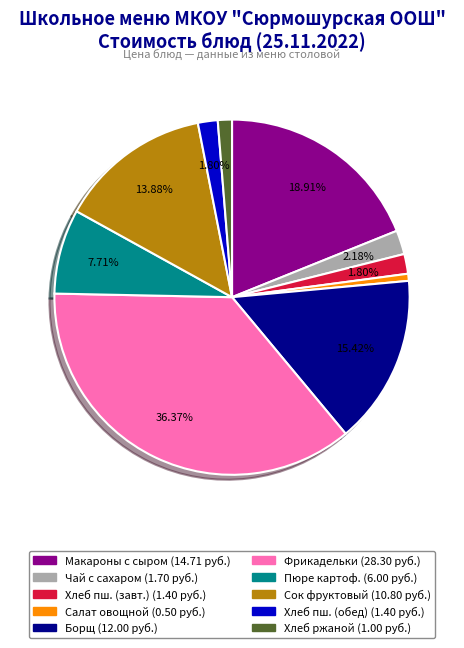

Does any single category account for the majority?

No